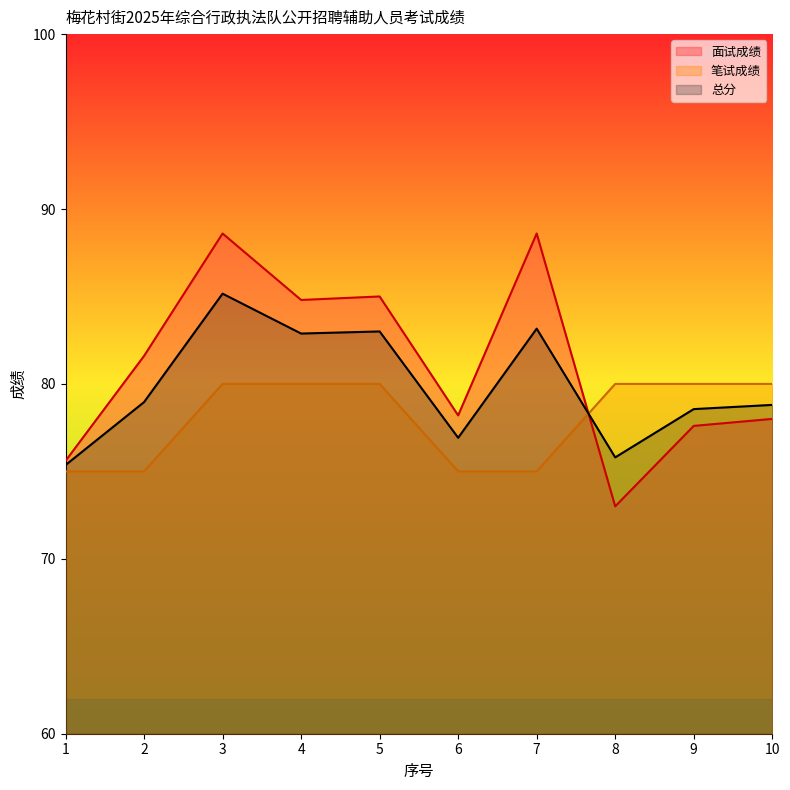

True or false: 面试成绩 has a value of 78.2 at 6.

True